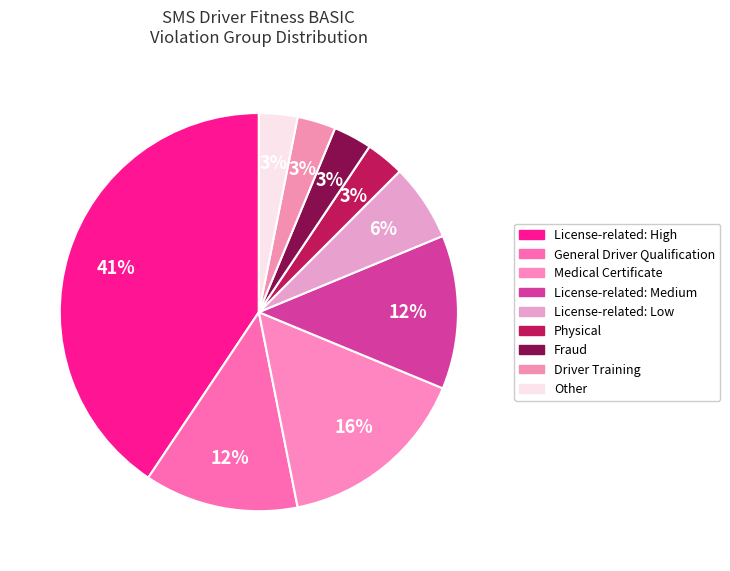

Is there a majority slice in this chart?

No